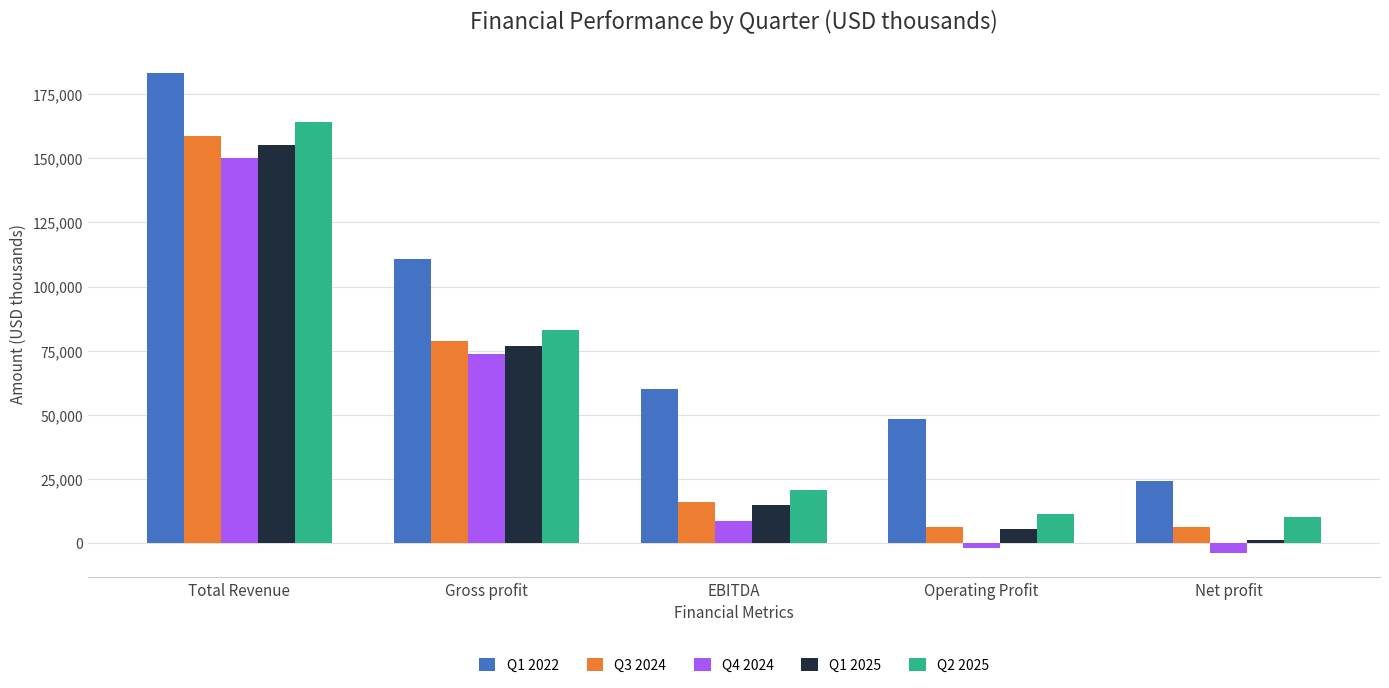

Where does the Q4 2024 series first go above 8664?

Total Revenue